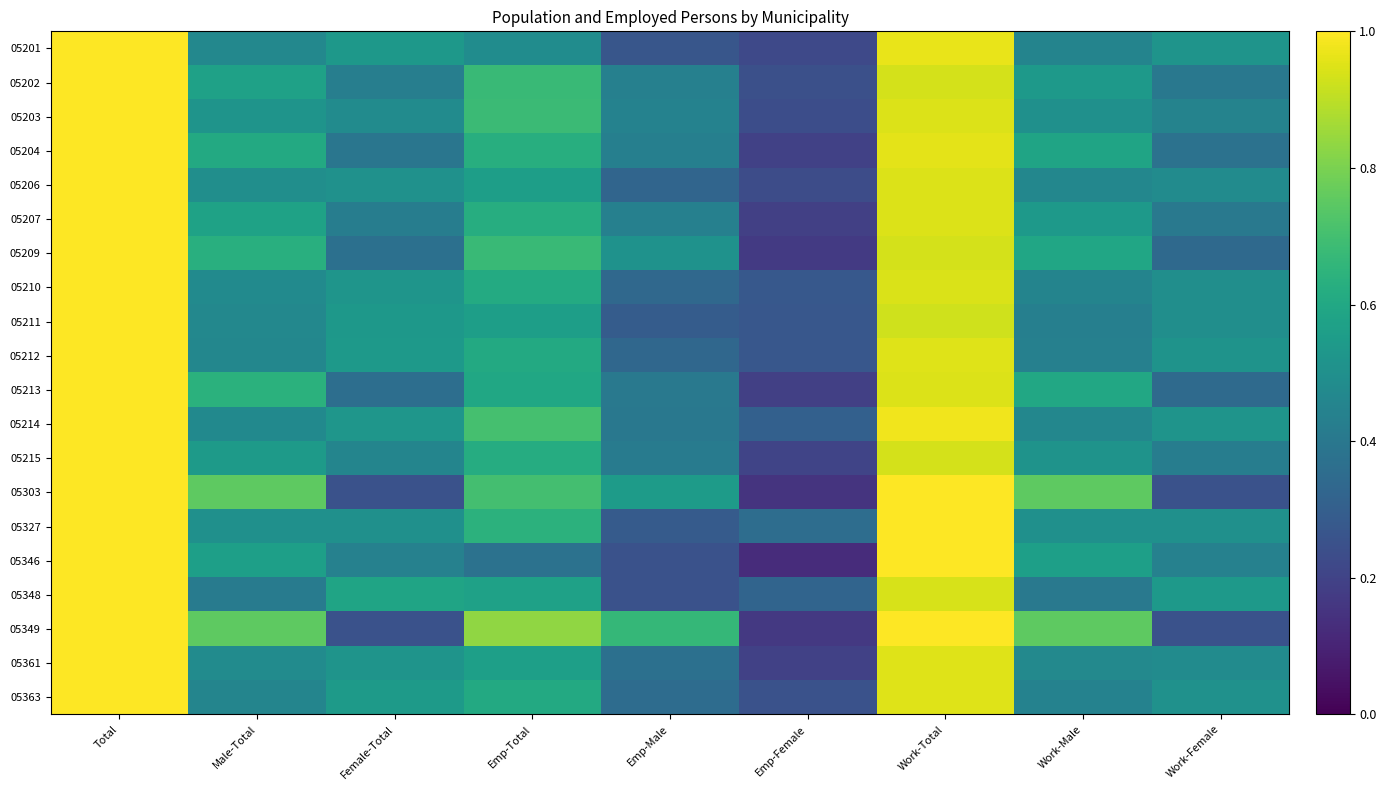

Reading left to right, what are all the values shown in this chart?

05201: Total=1.0	Male-Total=0.5	Female-Total=0.5	Emp-Total=0.5	Emp-Male=0.3	Emp-Female=0.2	Work-Total=1.0	Work-Male=0.5	Work-Female=0.5
05202: Total=1.0	Male-Total=0.6	Female-Total=0.4	Emp-Total=0.7	Emp-Male=0.4	Emp-Female=0.2	Work-Total=0.9	Work-Male=0.5	Work-Female=0.4
05203: Total=1.0	Male-Total=0.5	Female-Total=0.5	Emp-Total=0.7	Emp-Male=0.4	Emp-Female=0.2	Work-Total=0.9	Work-Male=0.5	Work-Female=0.4
05204: Total=1.0	Male-Total=0.6	Female-Total=0.4	Emp-Total=0.6	Emp-Male=0.4	Emp-Female=0.2	Work-Total=1.0	Work-Male=0.6	Work-Female=0.4
05206: Total=1.0	Male-Total=0.5	Female-Total=0.5	Emp-Total=0.6	Emp-Male=0.3	Emp-Female=0.2	Work-Total=0.9	Work-Male=0.5	Work-Female=0.5
05207: Total=1.0	Male-Total=0.6	Female-Total=0.4	Emp-Total=0.6	Emp-Male=0.4	Emp-Female=0.2	Work-Total=0.9	Work-Male=0.5	Work-Female=0.4
05209: Total=1.0	Male-Total=0.6	Female-Total=0.4	Emp-Total=0.7	Emp-Male=0.5	Emp-Female=0.2	Work-Total=0.9	Work-Male=0.6	Work-Female=0.3
05210: Total=1.0	Male-Total=0.5	Female-Total=0.5	Emp-Total=0.6	Emp-Male=0.3	Emp-Female=0.3	Work-Total=0.9	Work-Male=0.5	Work-Female=0.5
05211: Total=1.0	Male-Total=0.5	Female-Total=0.5	Emp-Total=0.6	Emp-Male=0.3	Emp-Female=0.3	Work-Total=0.9	Work-Male=0.4	Work-Female=0.5
05212: Total=1.0	Male-Total=0.5	Female-Total=0.5	Emp-Total=0.6	Emp-Male=0.3	Emp-Female=0.3	Work-Total=1.0	Work-Male=0.4	Work-Female=0.5
05213: Total=1.0	Male-Total=0.6	Female-Total=0.4	Emp-Total=0.6	Emp-Male=0.4	Emp-Female=0.2	Work-Total=0.9	Work-Male=0.6	Work-Female=0.3
05214: Total=1.0	Male-Total=0.5	Female-Total=0.5	Emp-Total=0.7	Emp-Male=0.4	Emp-Female=0.3	Work-Total=1.0	Work-Male=0.5	Work-Female=0.5
05215: Total=1.0	Male-Total=0.5	Female-Total=0.5	Emp-Total=0.6	Emp-Male=0.4	Emp-Female=0.2	Work-Total=0.9	Work-Male=0.5	Work-Female=0.4
05303: Total=1.0	Male-Total=0.8	Female-Total=0.2	Emp-Total=0.7	Emp-Male=0.6	Emp-Female=0.1	Work-Total=1.0	Work-Male=0.8	Work-Female=0.2
05327: Total=1.0	Male-Total=0.5	Female-Total=0.5	Emp-Total=0.6	Emp-Male=0.3	Emp-Female=0.4	Work-Total=1.0	Work-Male=0.5	Work-Female=0.5
05346: Total=1.0	Male-Total=0.6	Female-Total=0.4	Emp-Total=0.4	Emp-Male=0.2	Emp-Female=0.1	Work-Total=1.0	Work-Male=0.6	Work-Female=0.4
05348: Total=1.0	Male-Total=0.4	Female-Total=0.6	Emp-Total=0.6	Emp-Male=0.2	Emp-Female=0.3	Work-Total=0.9	Work-Male=0.4	Work-Female=0.5
05349: Total=1.0	Male-Total=0.8	Female-Total=0.2	Emp-Total=0.8	Emp-Male=0.7	Emp-Female=0.2	Work-Total=1.0	Work-Male=0.8	Work-Female=0.2
05361: Total=1.0	Male-Total=0.5	Female-Total=0.5	Emp-Total=0.6	Emp-Male=0.4	Emp-Female=0.2	Work-Total=0.9	Work-Male=0.5	Work-Female=0.5
05363: Total=1.0	Male-Total=0.5	Female-Total=0.5	Emp-Total=0.6	Emp-Male=0.4	Emp-Female=0.3	Work-Total=0.9	Work-Male=0.4	Work-Female=0.5